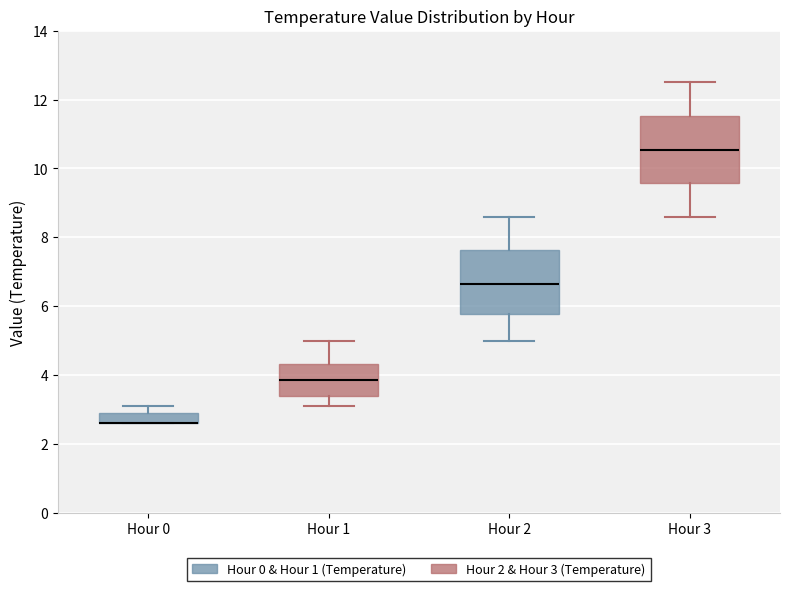

Where is the upper edge of the box for Hour 0 on the y-axis? The values are not printed on the chart, so give them approximately, as read against the axis.

3.0